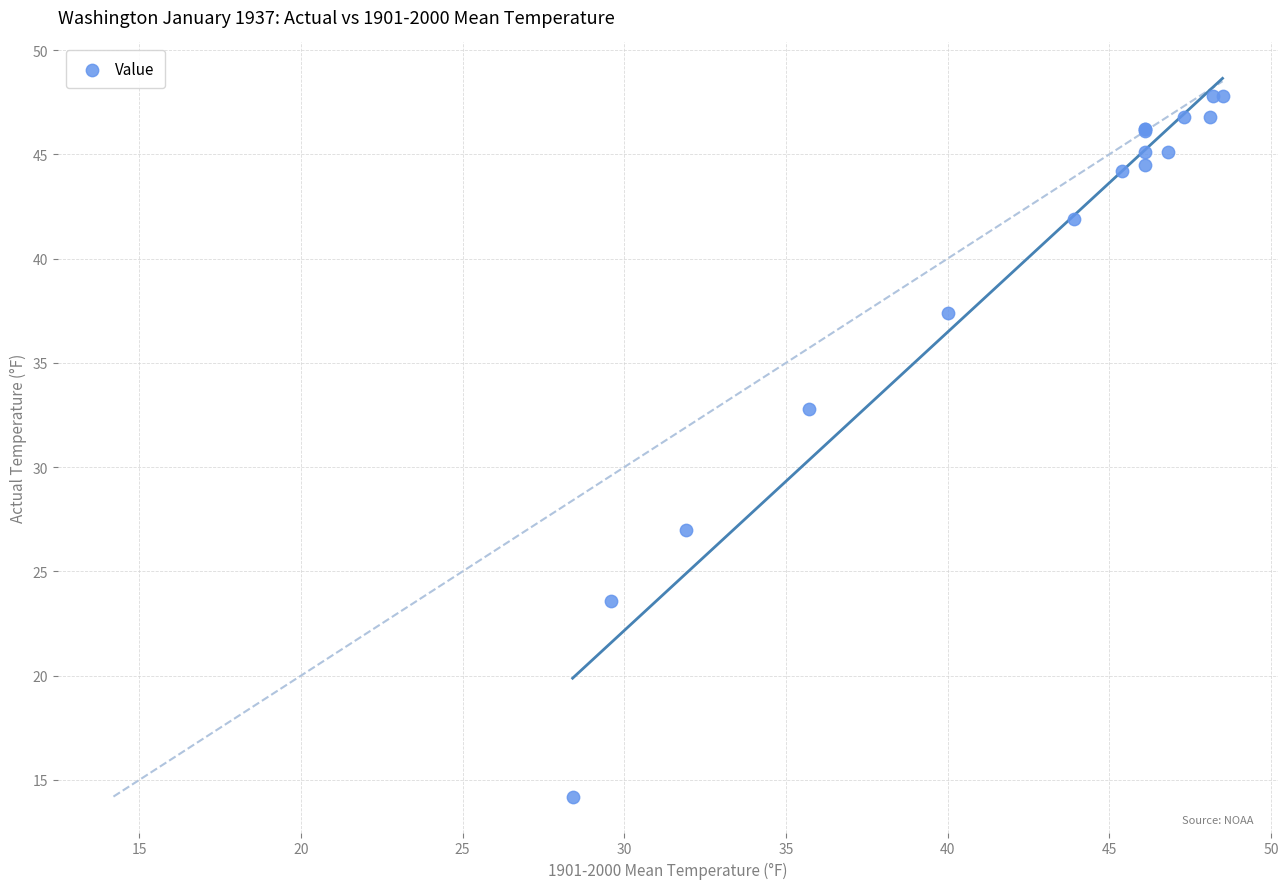

What Y value in the scatter plot is closest to 31?

32.8